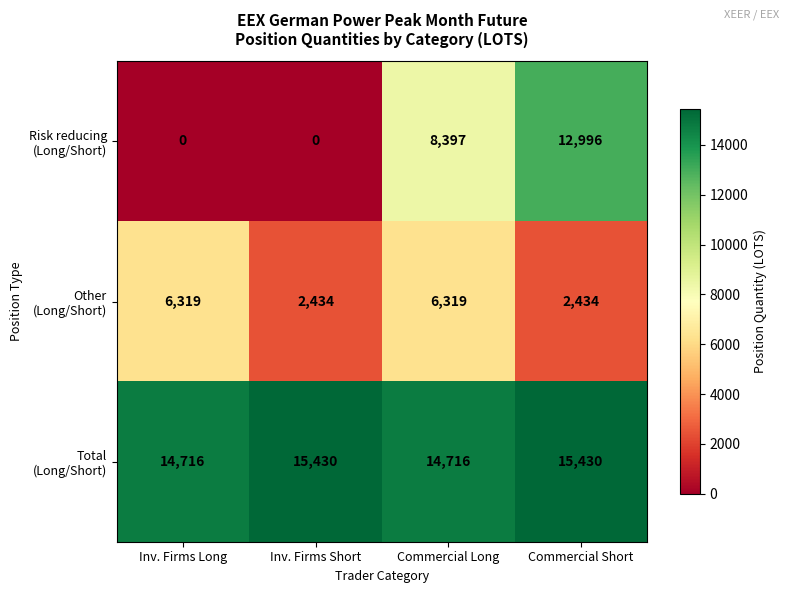

What is the greatest value displayed?

15430